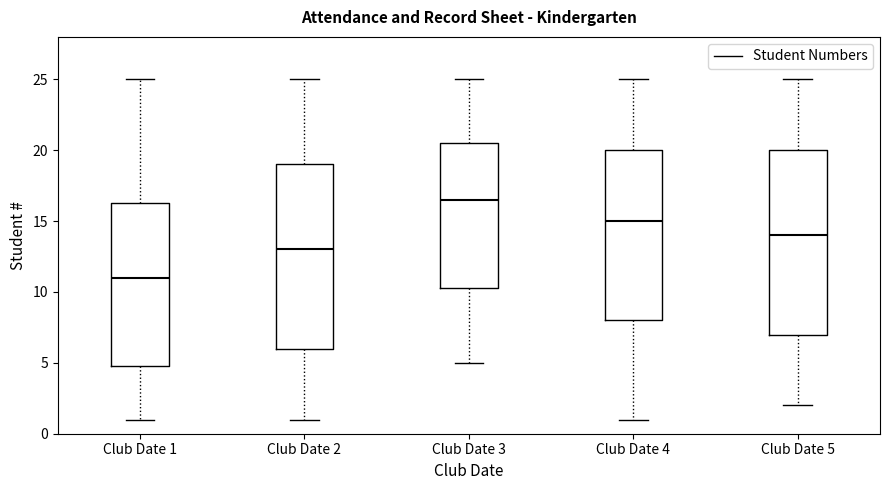

Reading left to right, read every box against the y-axis: the position of its median line, the range the box covers, and the ends of its whiskers. The values are not printed on the chart, so give them approximately, as read against the axis.

Club Date 1: median 11.0, box 5.0 to 16.5, whiskers 1.0 to 25.0
Club Date 2: median 13.0, box 6.0 to 19.0, whiskers 1.0 to 25.0
Club Date 3: median 16.5, box 10.5 to 20.5, whiskers 5.0 to 25.0
Club Date 4: median 15.0, box 8.0 to 20.0, whiskers 1.0 to 25.0
Club Date 5: median 14.0, box 7.0 to 20.0, whiskers 2.0 to 25.0